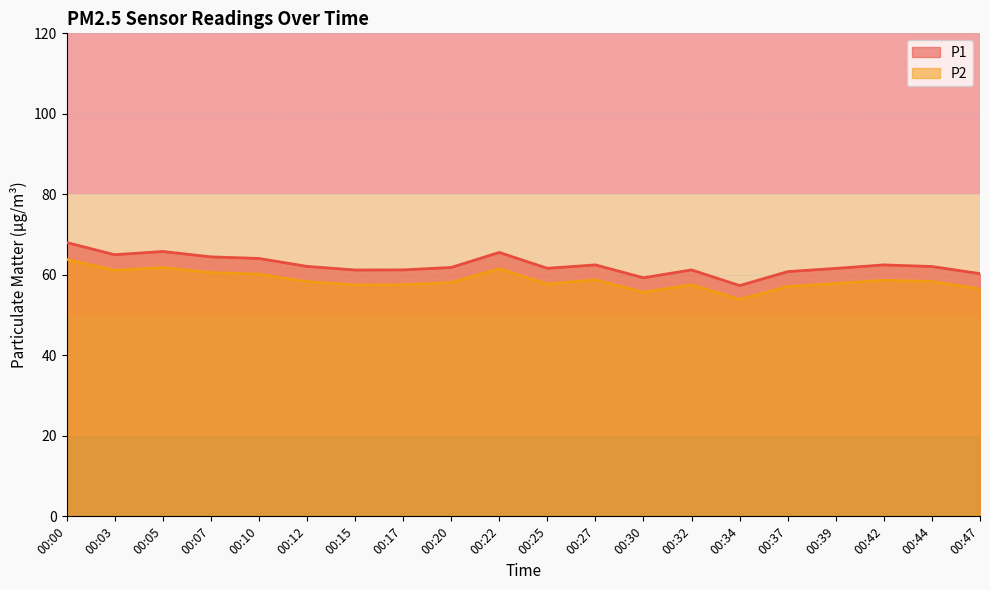

True or false: P2 and P1 intersect in this chart.

False